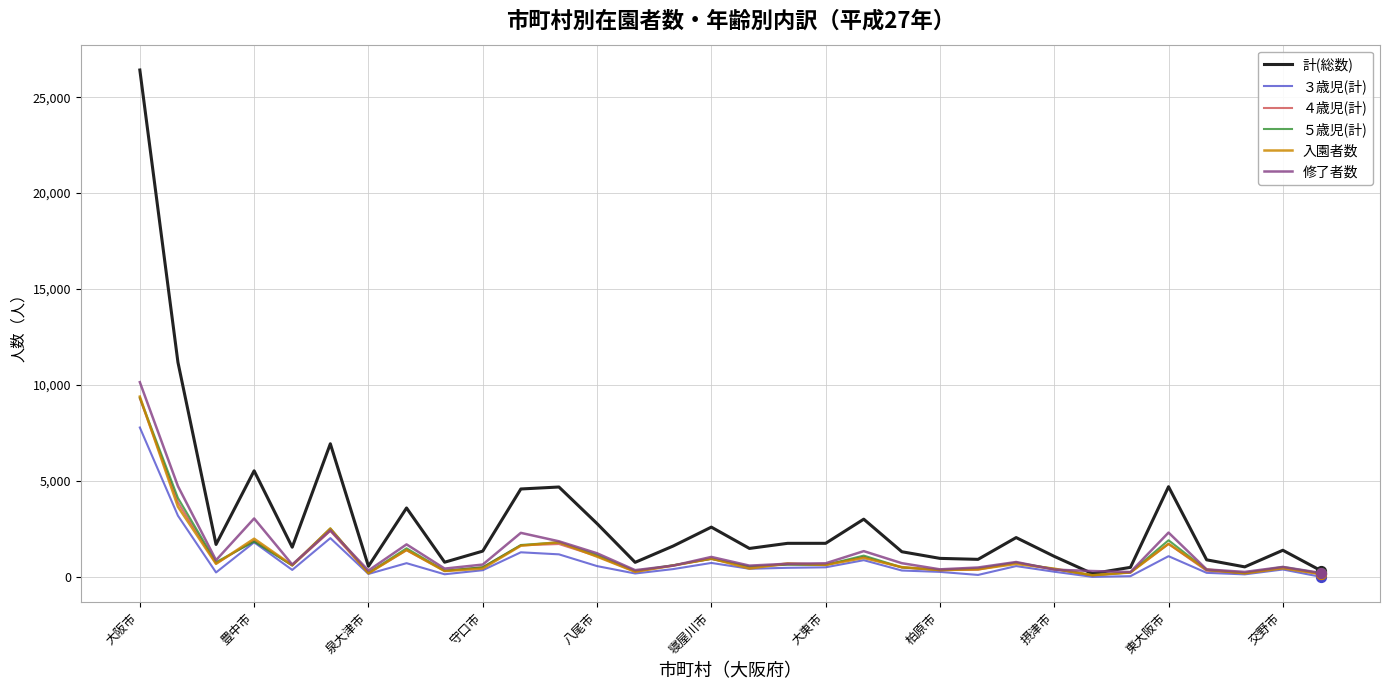

At how many categories does at least one series exceed 25656?

1